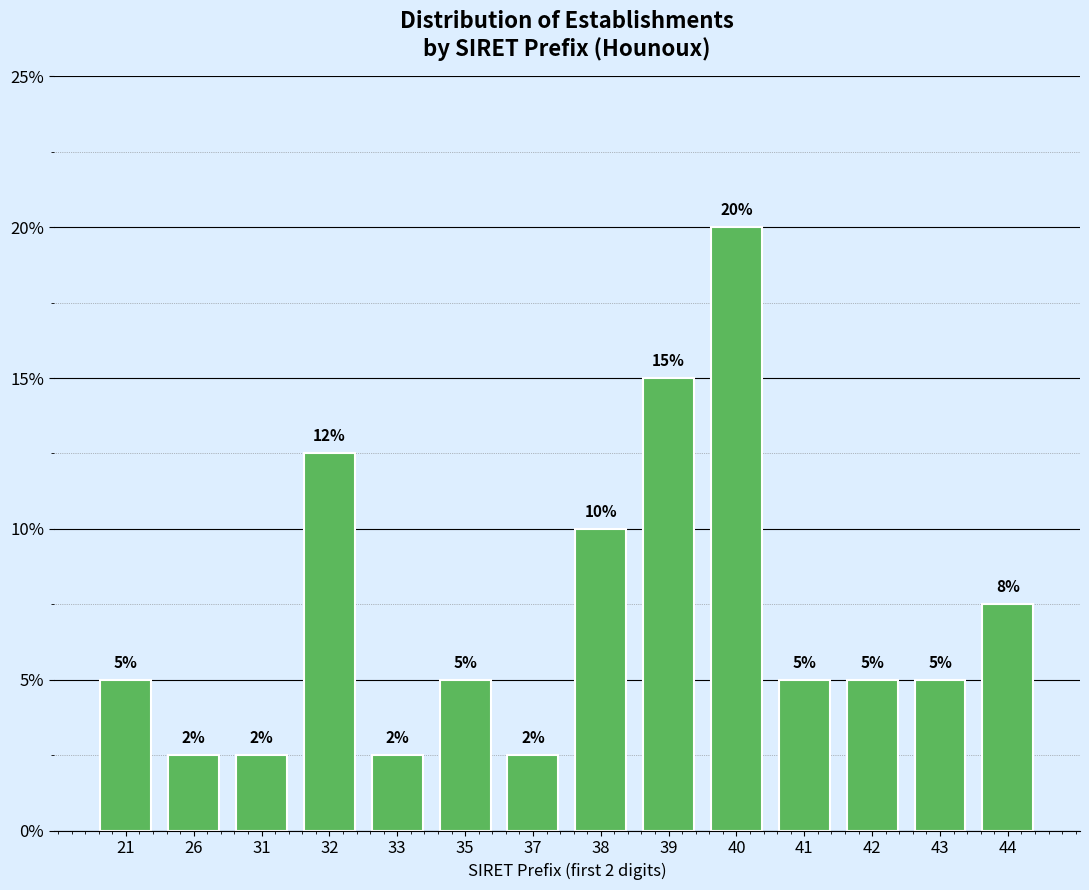

What is the difference between the values at 26 and 32?

10.0